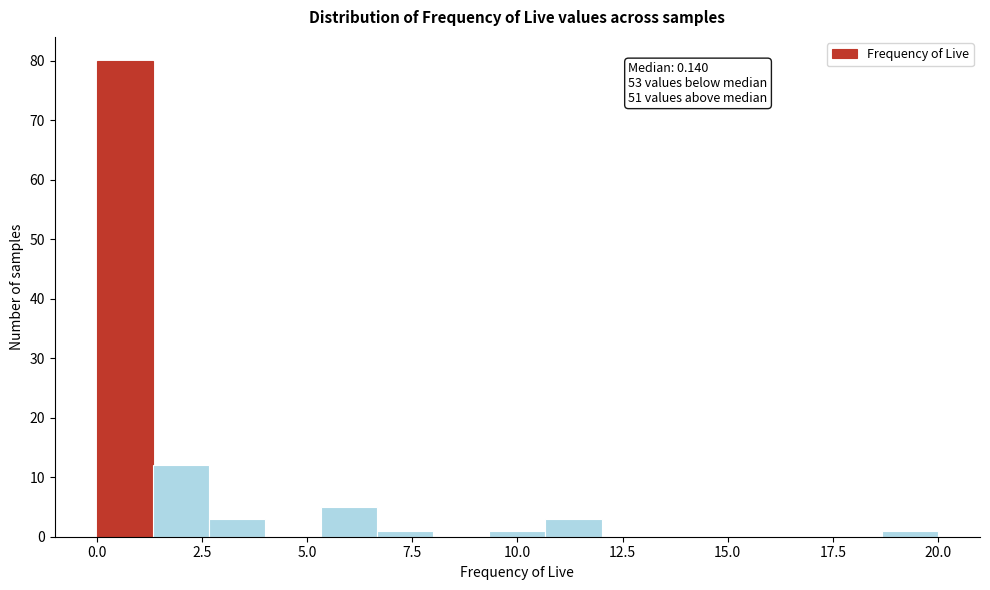

Read against the x-axis, roughly where is the centre of the tallest bar?

0.5